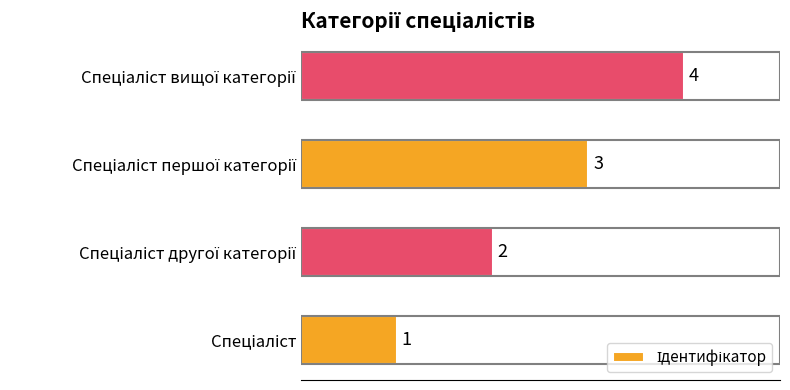

What is the difference between the maximum and minimum values?

3